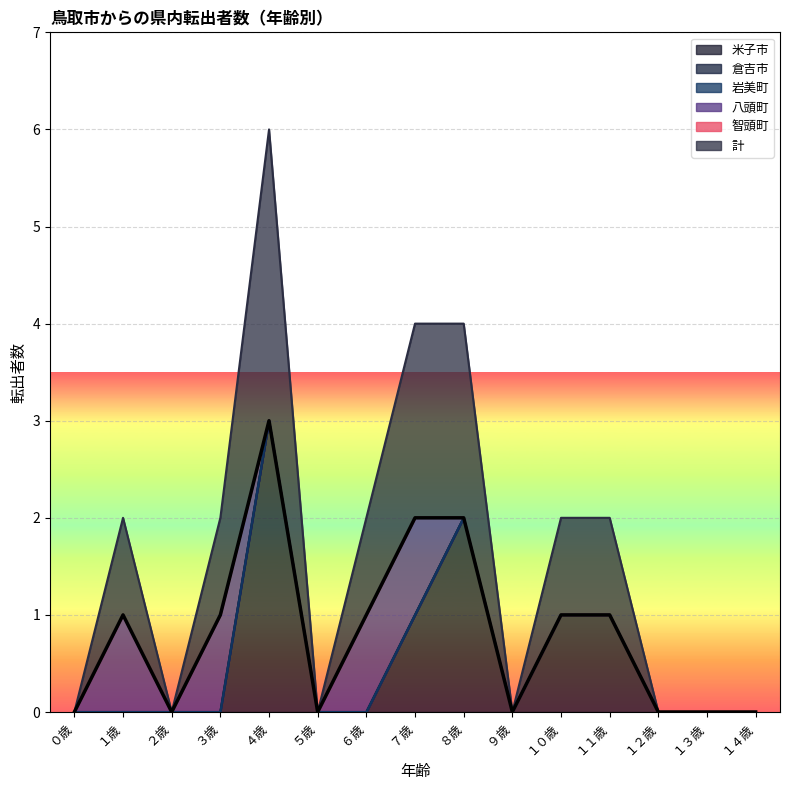

What is the label of the 15th point from the left?

１４歳